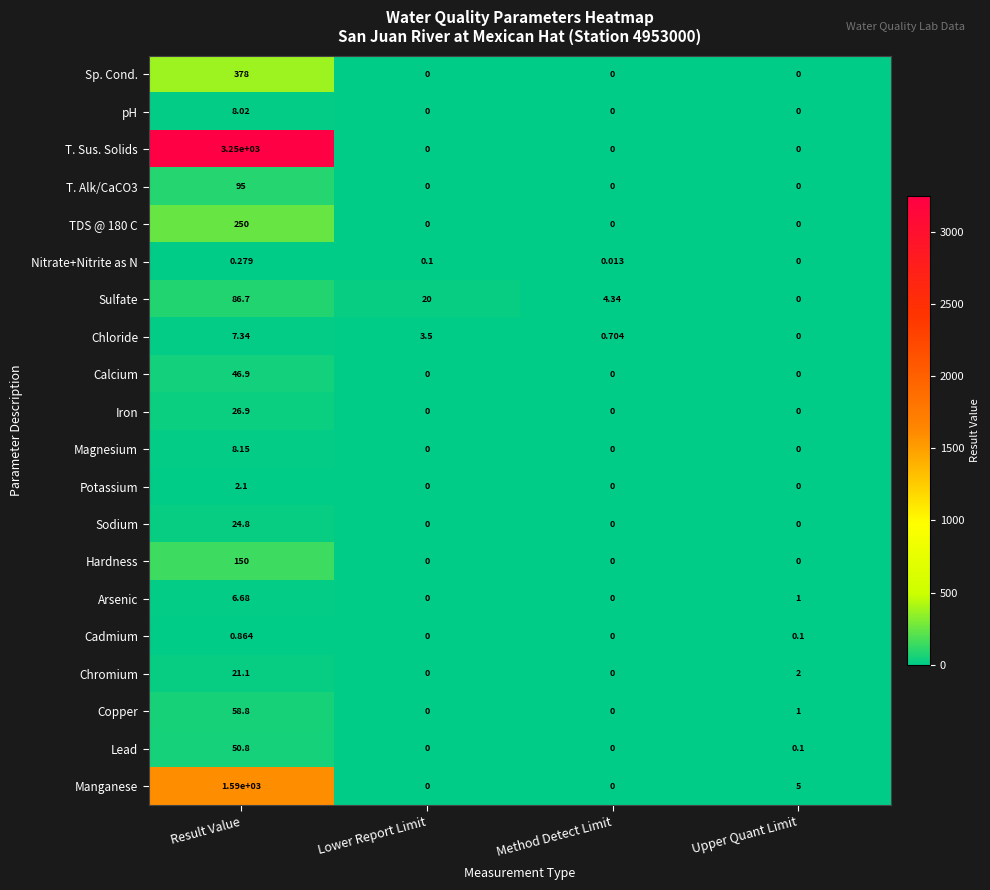

Count the number of data series in this chart.

20